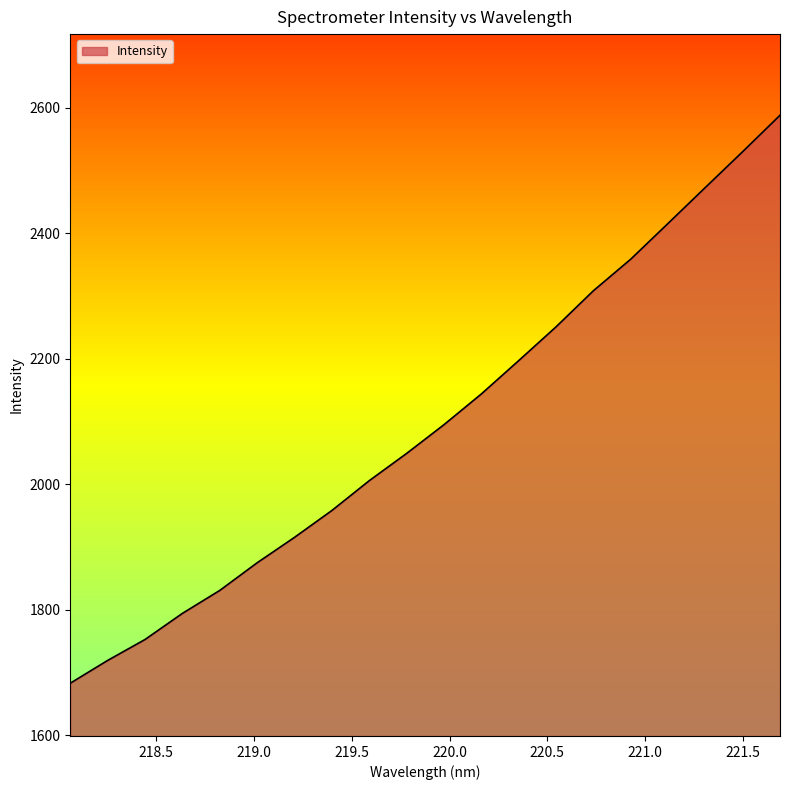

What is the smallest value displayed?

1682.6